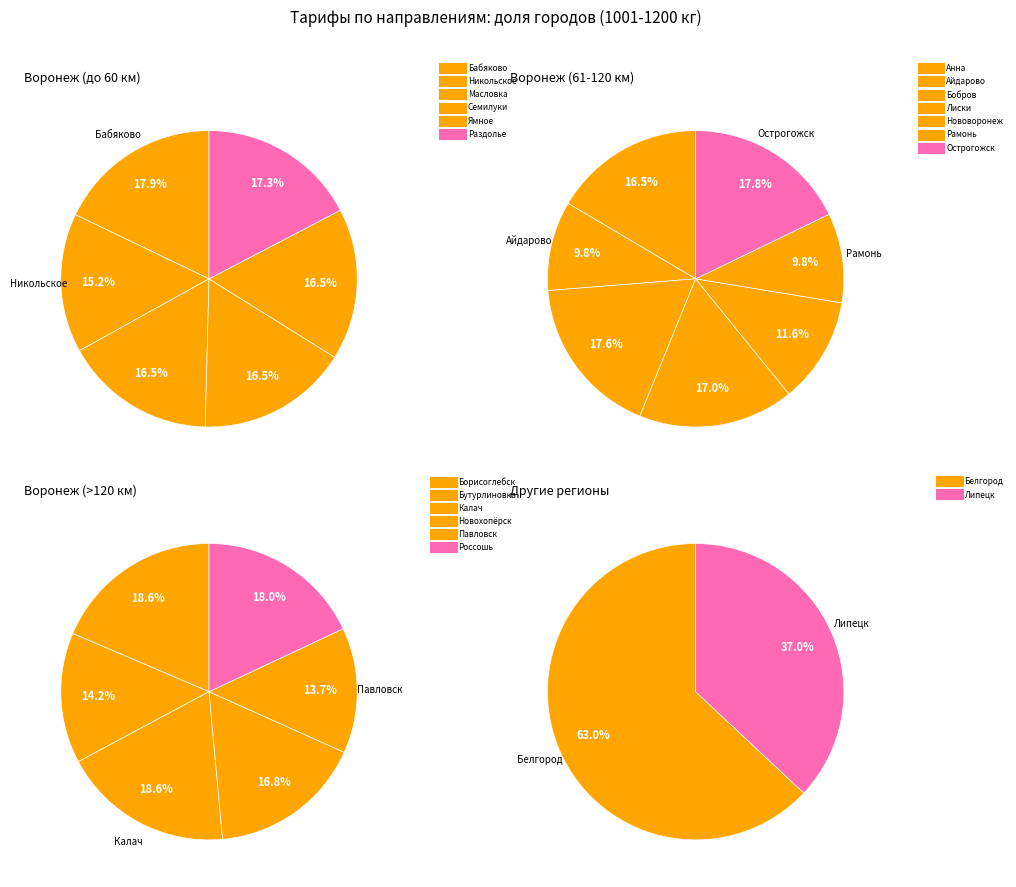

Count the number of slices in the pie.

21